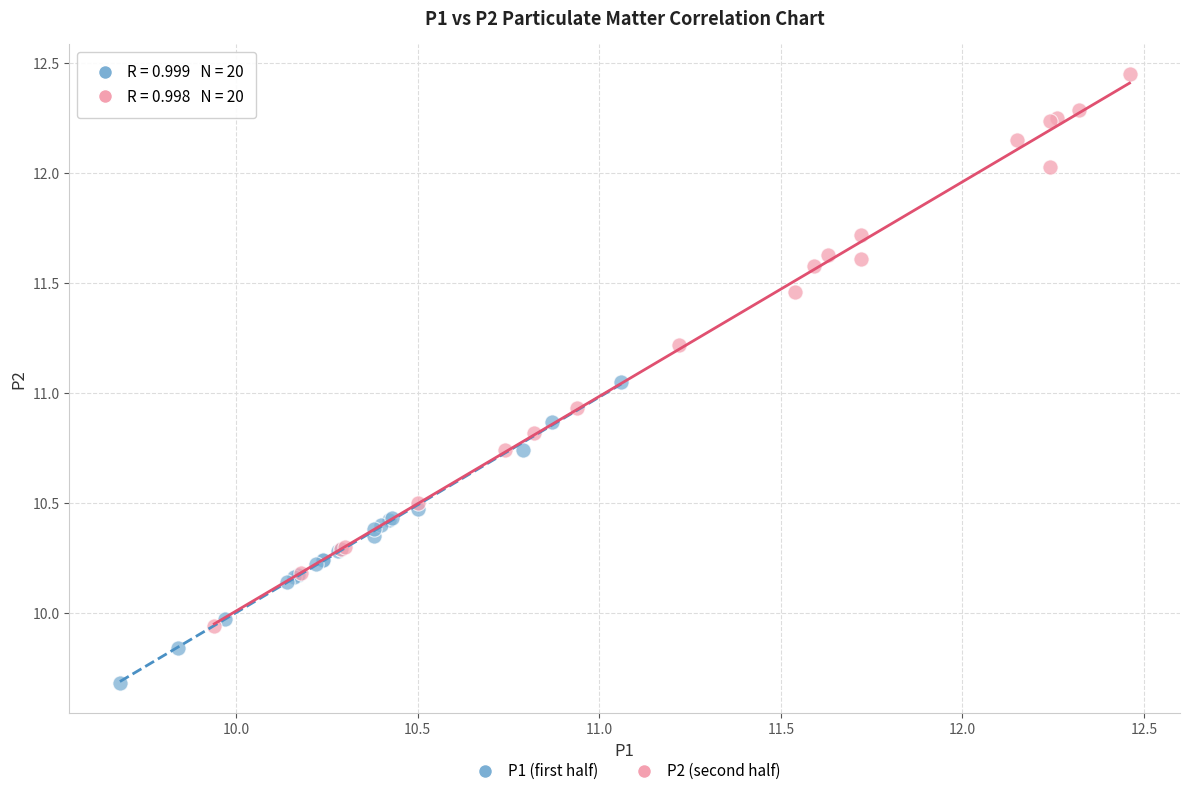

Which series contains the lowest Y value?

P1 (first half)